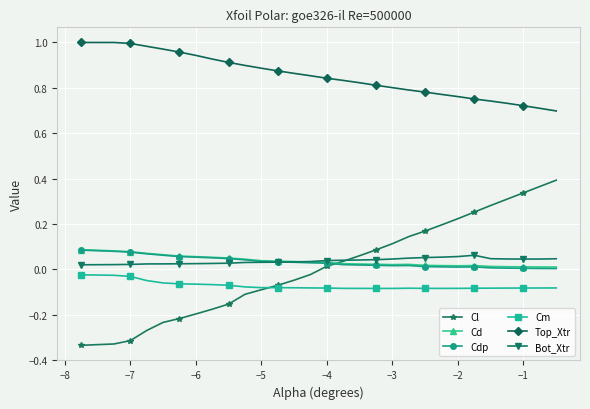

Which series has the largest total across all categories?

Top_Xtr